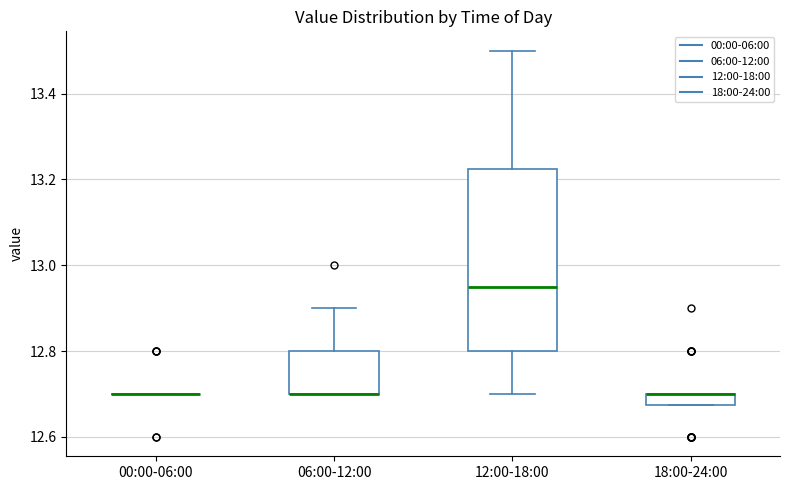

Comparing the boxes themselves (not the whiskers), which one is the tallest?

12:00-18:00